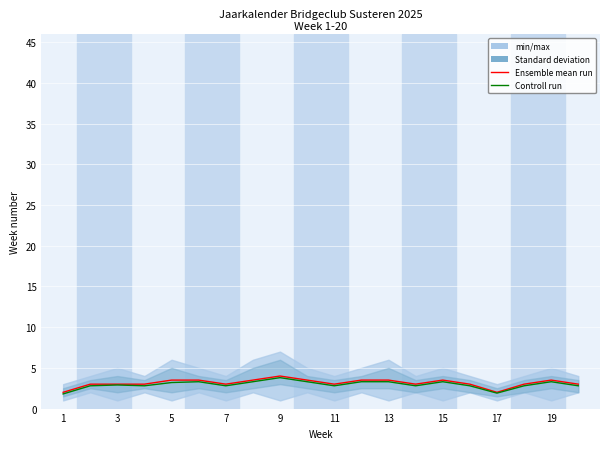

Read the Ensemble mean run value at 19.

3.5